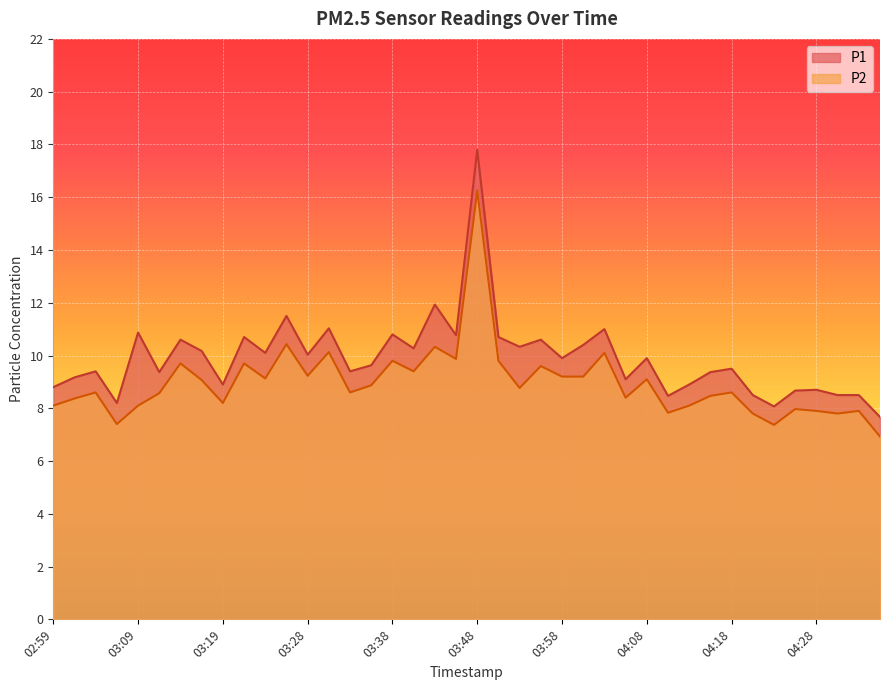

True or false: P1 and P2 intersect in this chart.

False